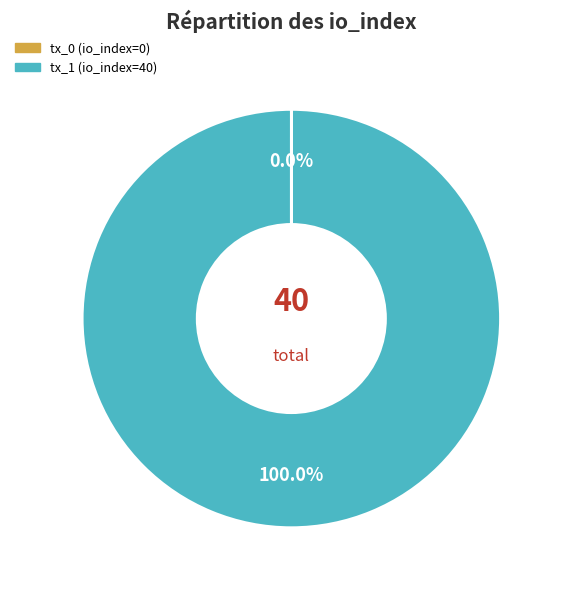

Is there a majority slice in this chart?

Yes